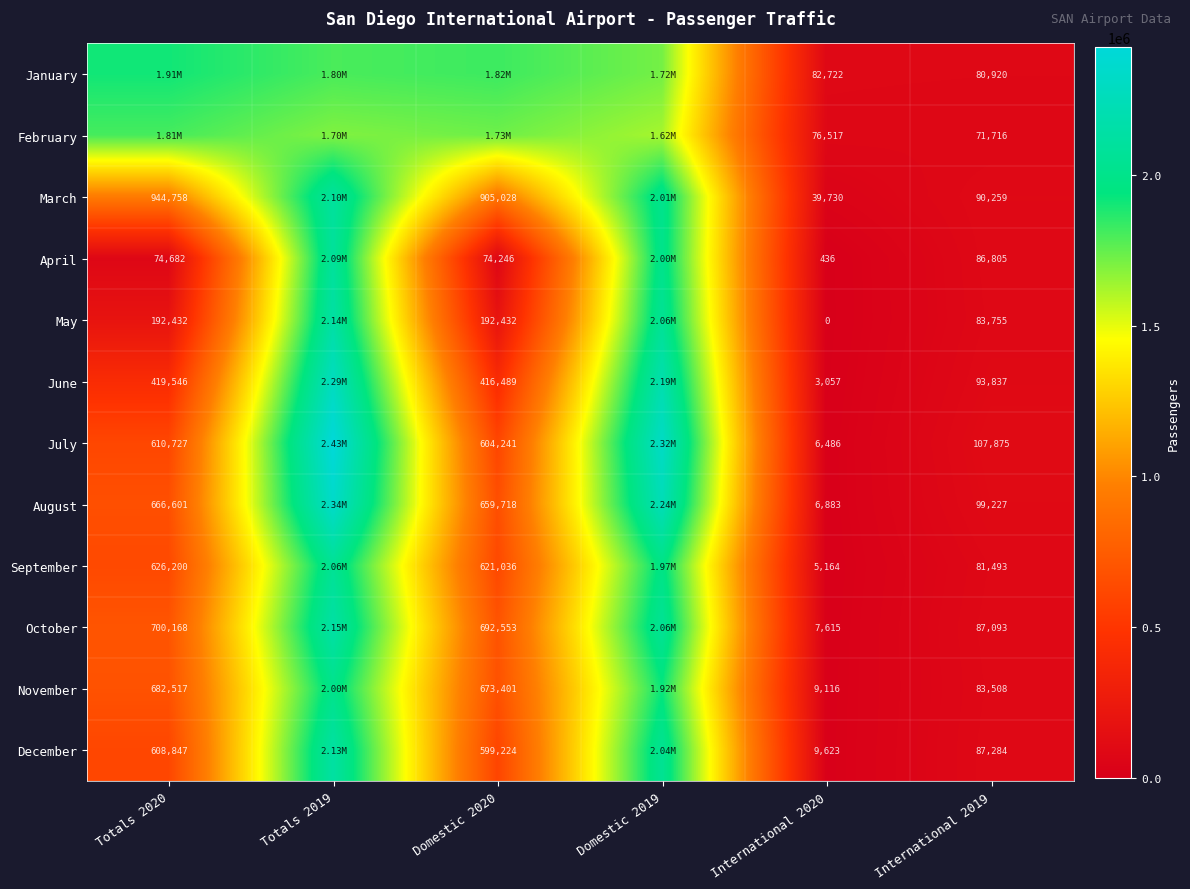

What is the sum of the May values at Domestic 2020 and International 2019?

276187